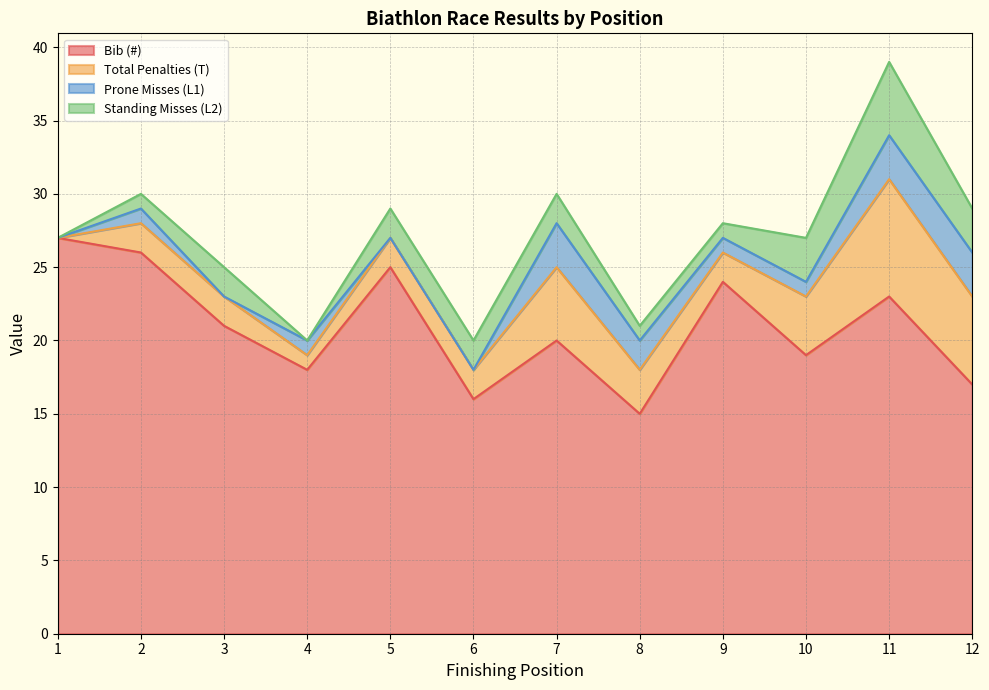

Which series changed the most between 4 and 10?

Total Penalties (T)